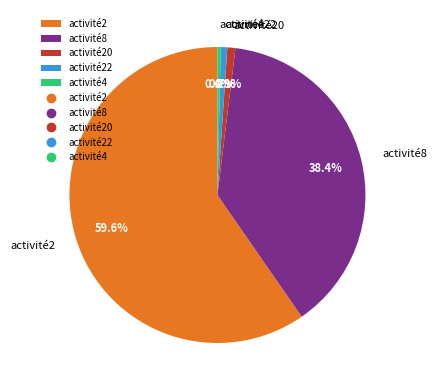

Does any single category account for the majority?

Yes